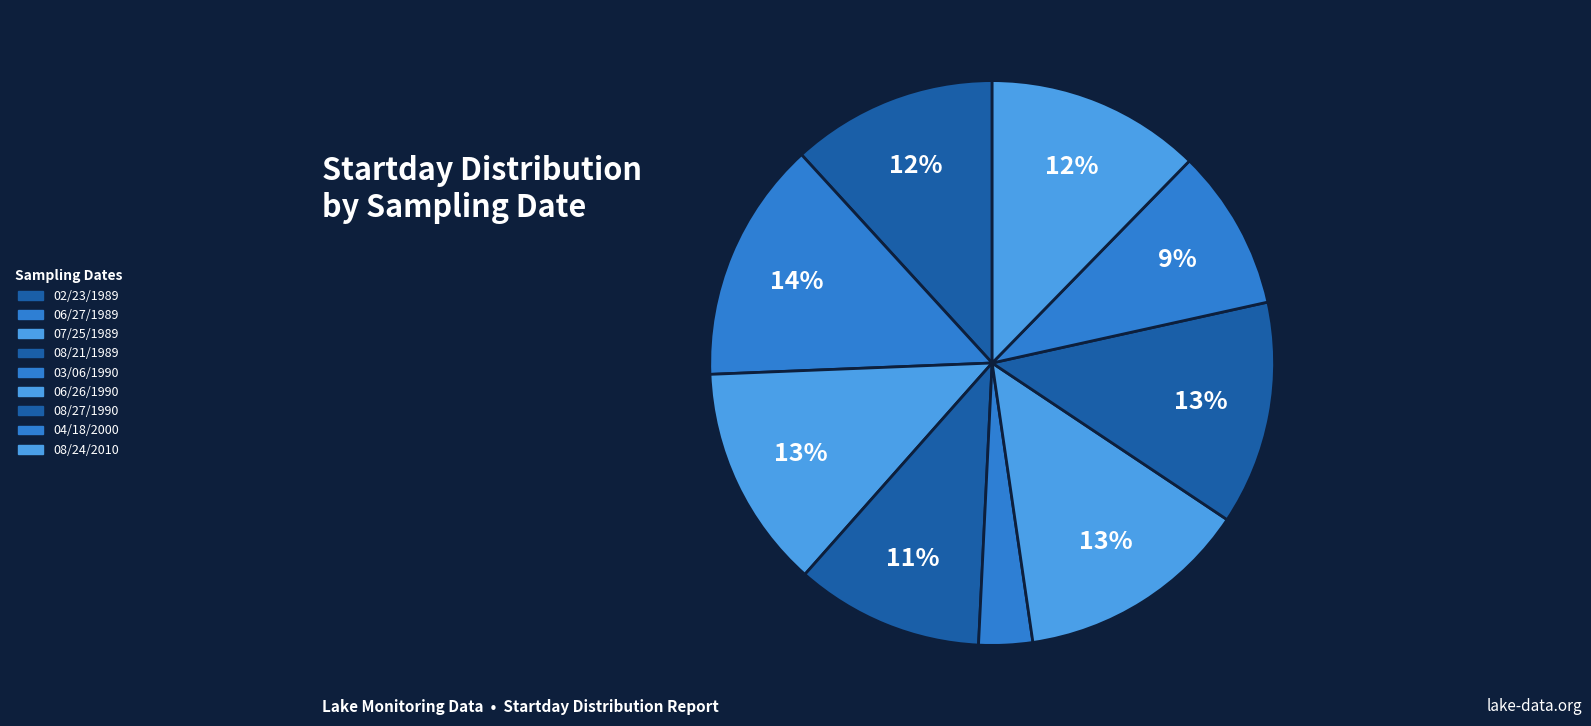

How many segments does this pie chart have?

9